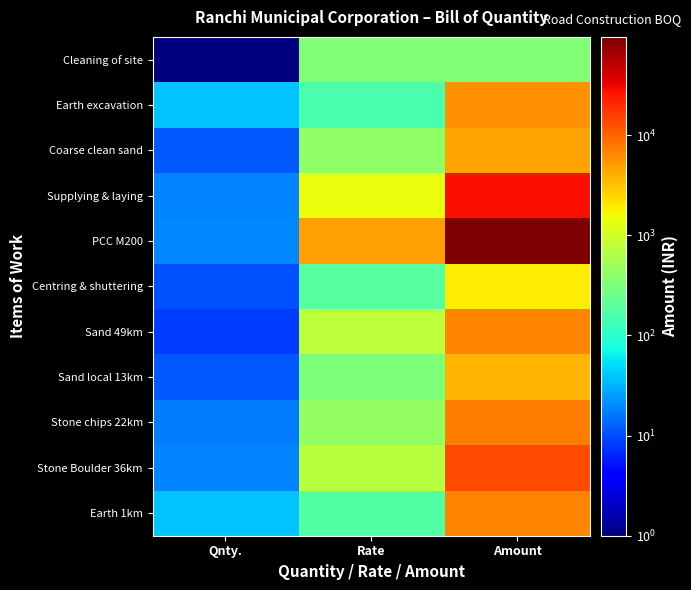

Reading left to right, transcribe all the data shown in this chart.

Cleaning of site: Qnty.=1.0	Rate=330.4	Amount=330.4
Earth excavation: Qnty.=38.1	Rate=153.8	Amount=5855.2
Coarse clean sand: Qnty.=11.4	Rate=415.6	Amount=4745.9
Supplying & laying: Qnty.=19.0	Rate=1439.0	Amount=27340.2
PCC M200: Qnty.=19.7	Rate=4858.8	Amount=95669.0
Centring & shuttering: Qnty.=10.5	Rate=184.6	Amount=1938.4
Sand 49km: Qnty.=8.5	Rate=786.4	Amount=6661.1
Sand local 13km: Qnty.=11.4	Rate=319.9	Amount=3653.0
Stone chips 22km: Qnty.=16.9	Rate=436.5	Amount=7390.3
Stone Boulder 36km: Qnty.=19.0	Rate=721.2	Amount=13724.1
Earth 1km: Qnty.=38.1	Rate=177.1	Amount=6740.4